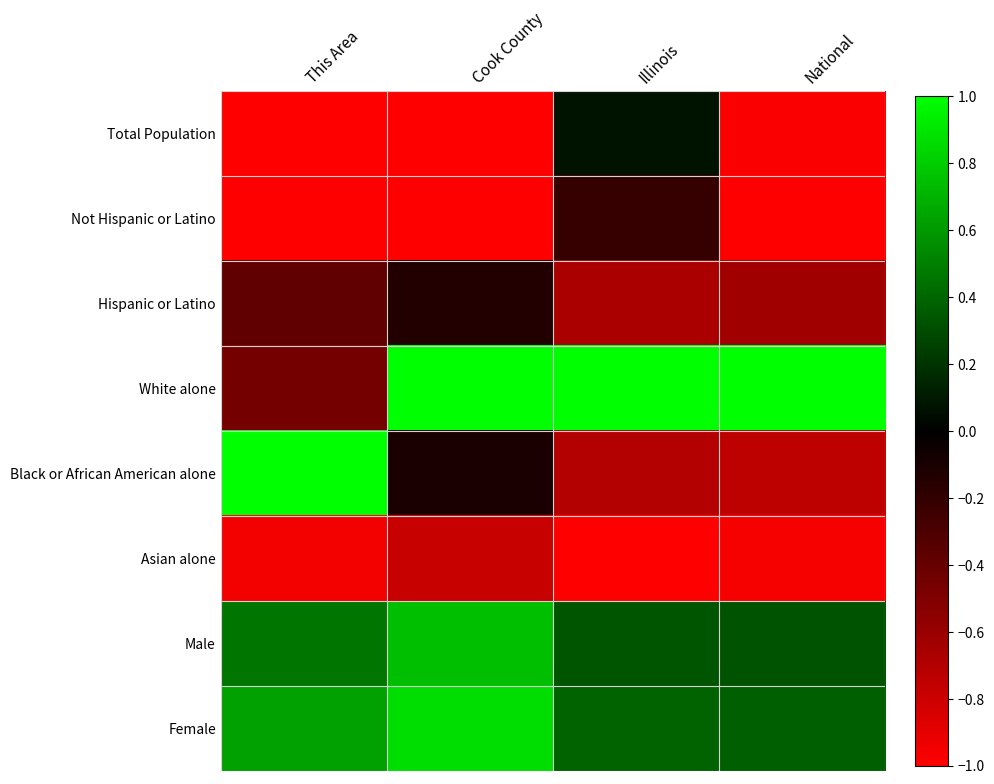

Which has a higher value, This Area or National?

National